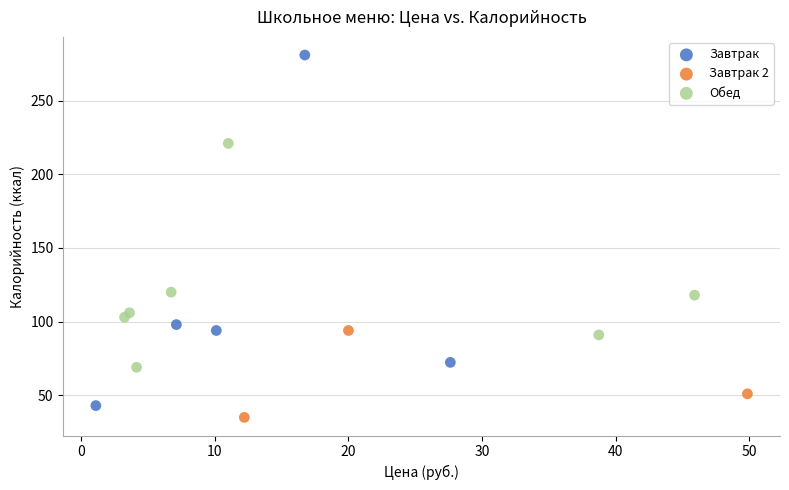

What are all the series names shown in the legend?

Завтрак, Завтрак 2, Обед